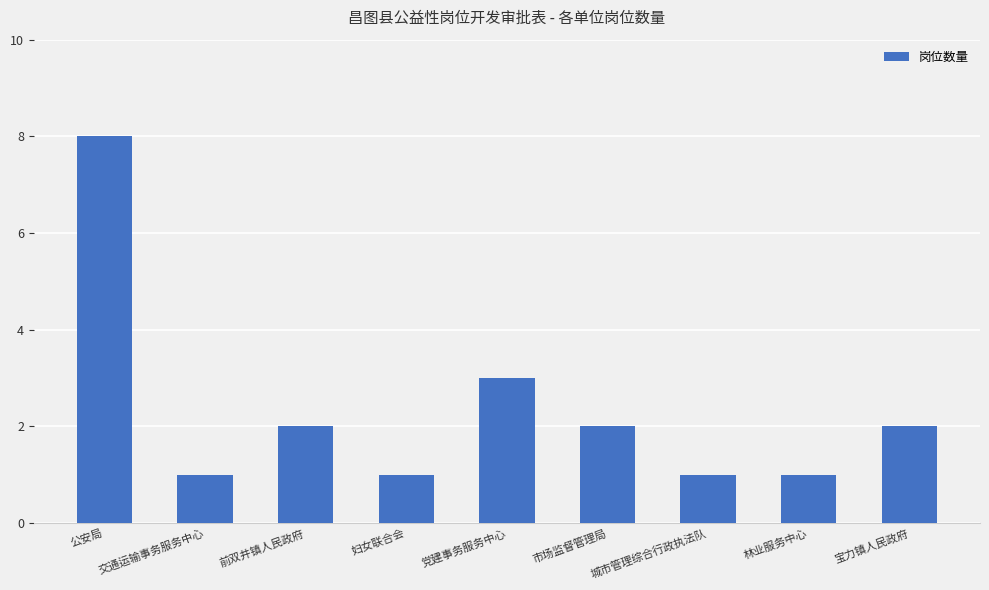

How many bars are there in total?

9